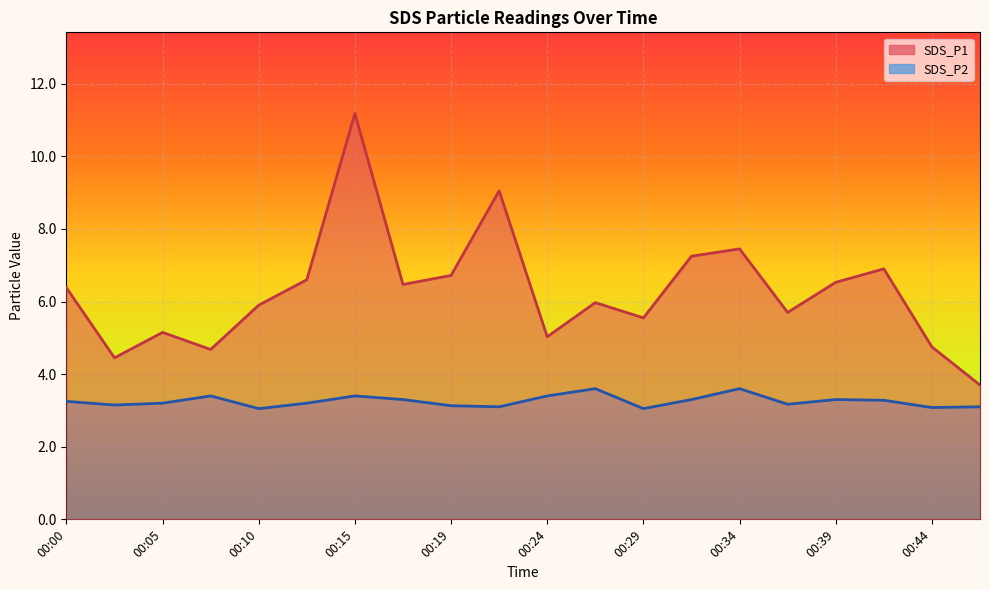

What is the value of the SDS_P1 point at the 14th from the left?

7.2